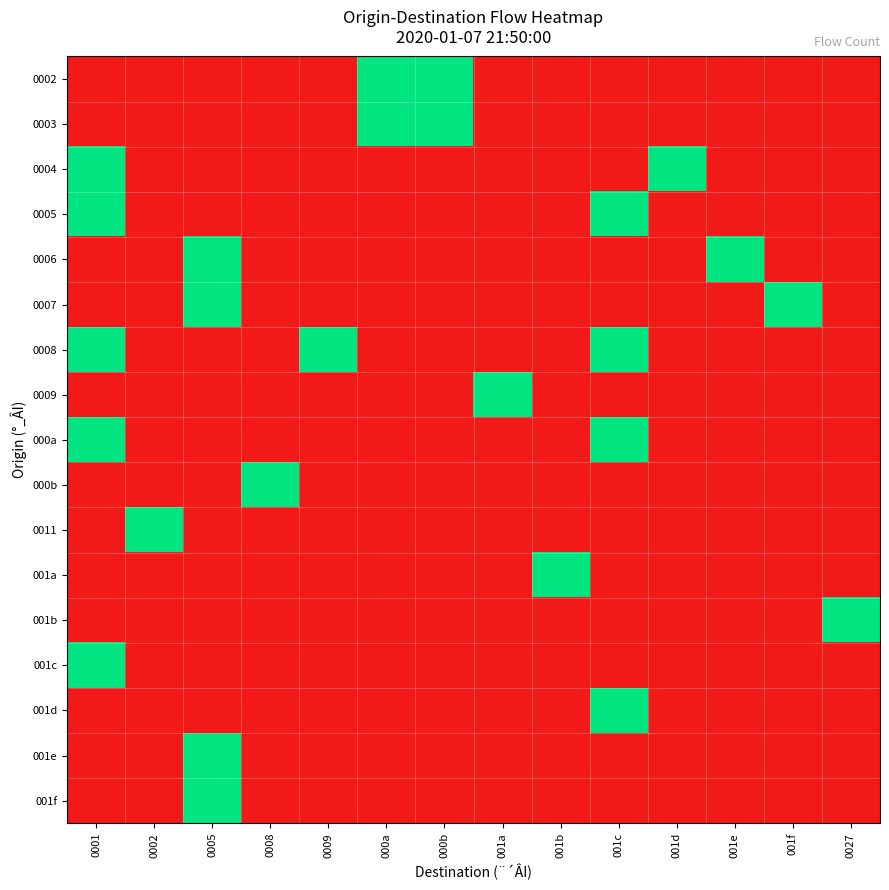

Which has a higher value, 0009 or 001e?

0009